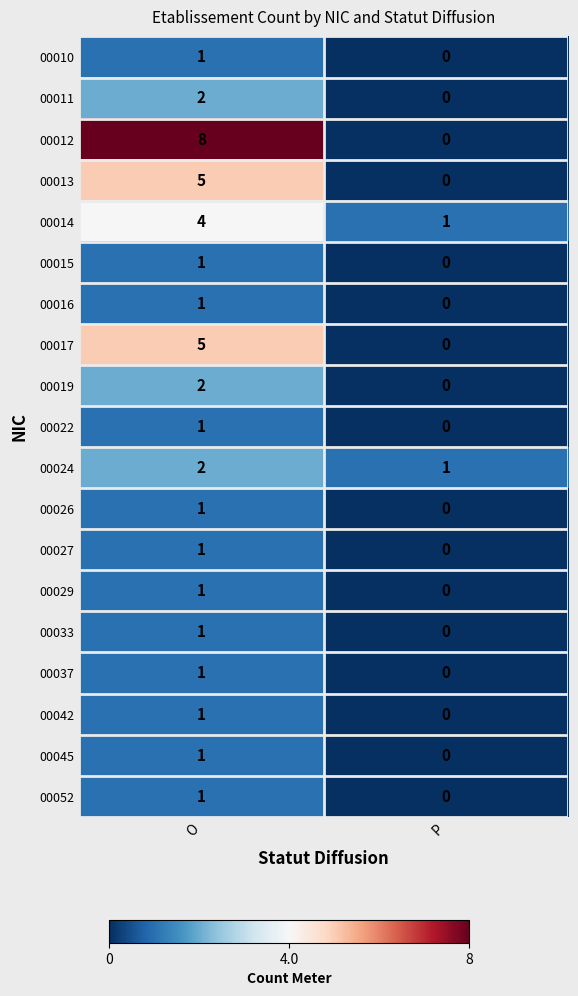

Between O and P, which series saw the biggest shift?

00012